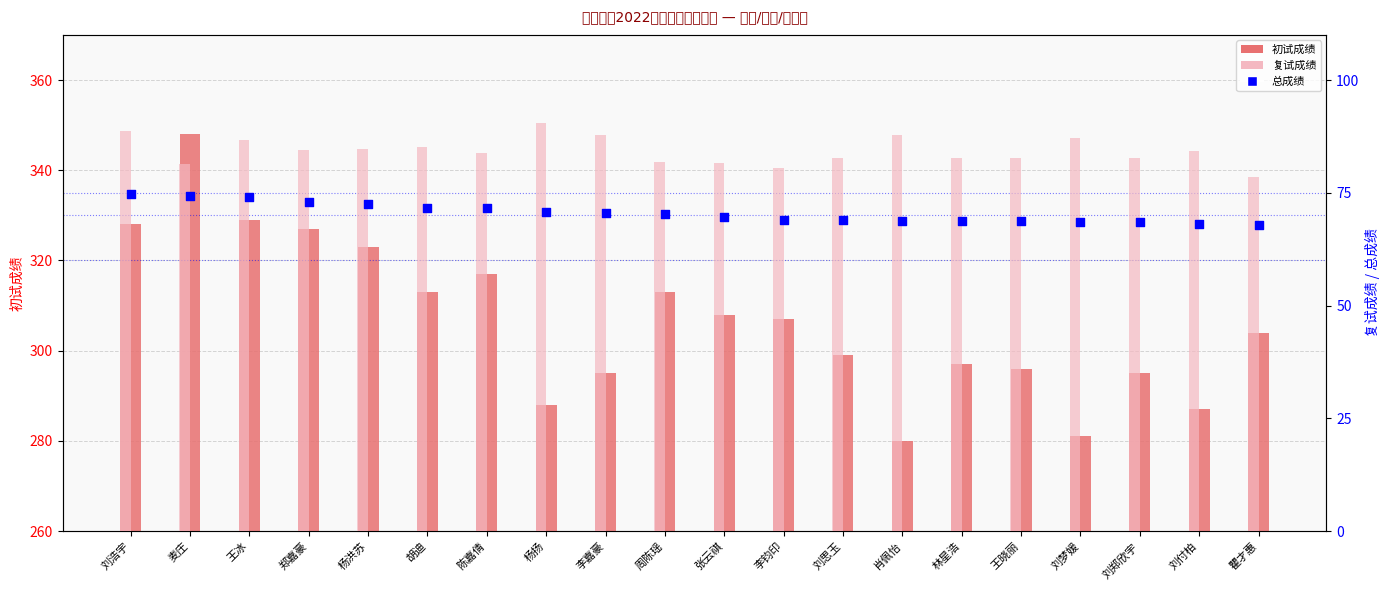

What are all the series names shown in the legend?

初试成绩, 复试成绩, 总成绩